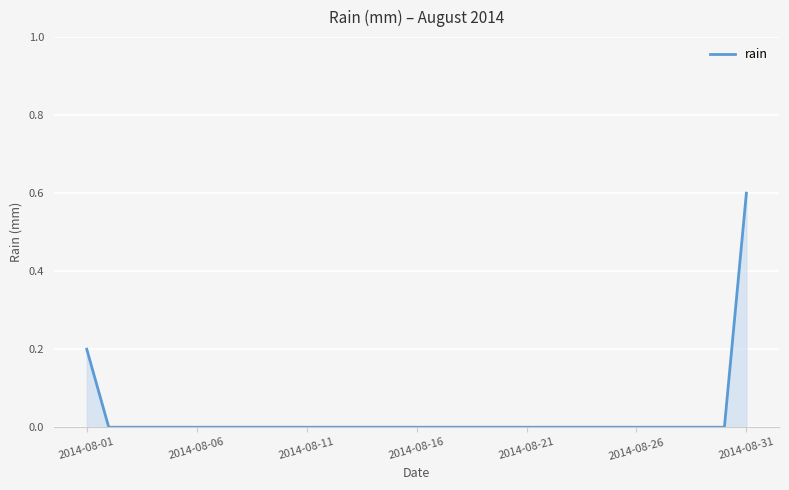

What is the difference between the maximum and minimum values?

0.6